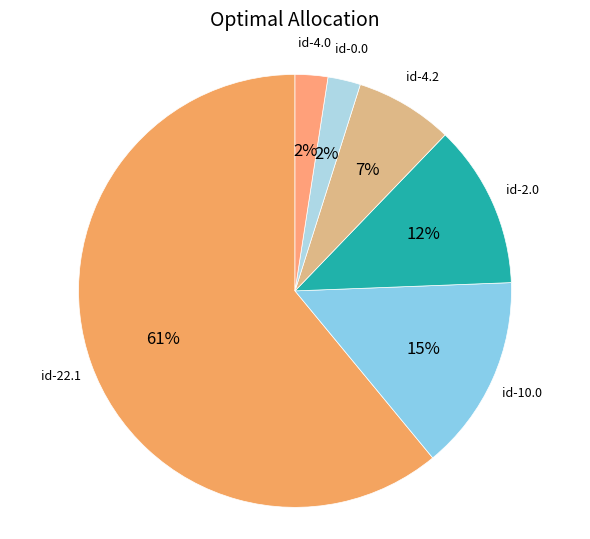

How many segments does this pie chart have?

6